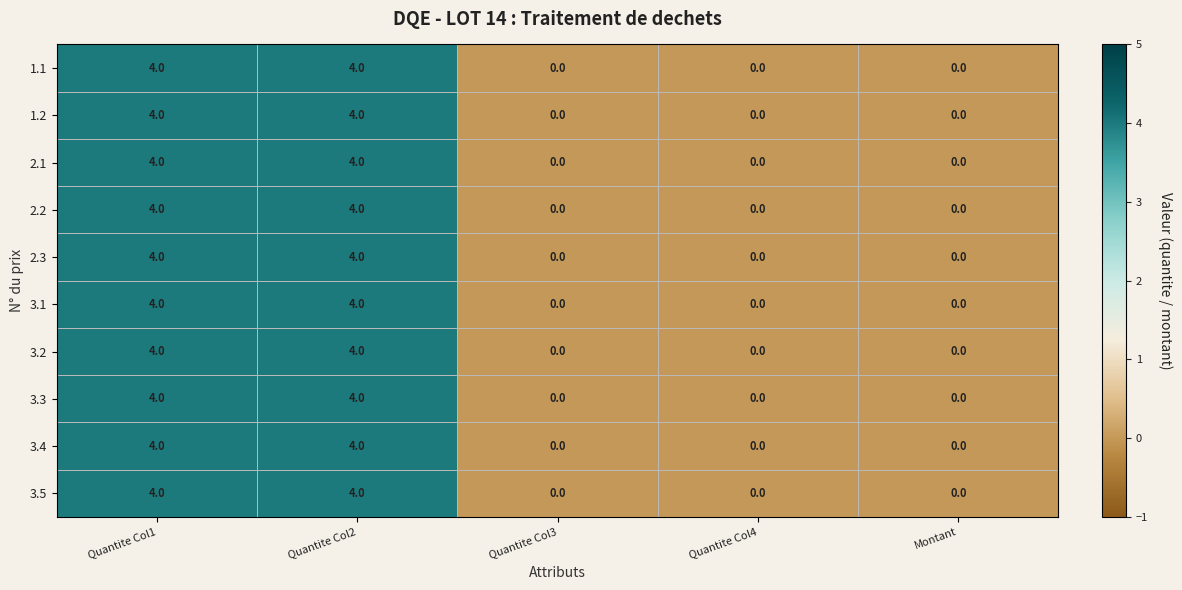

What is the greatest value displayed?

4